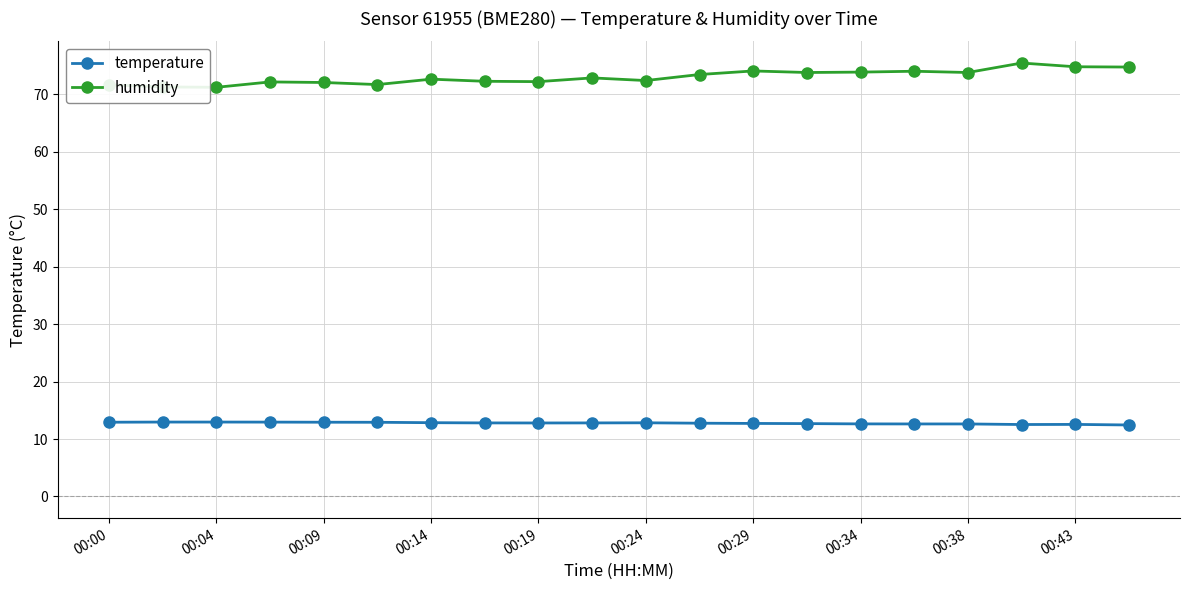

True or false: humidity has more than 1 interior local peaks.

True